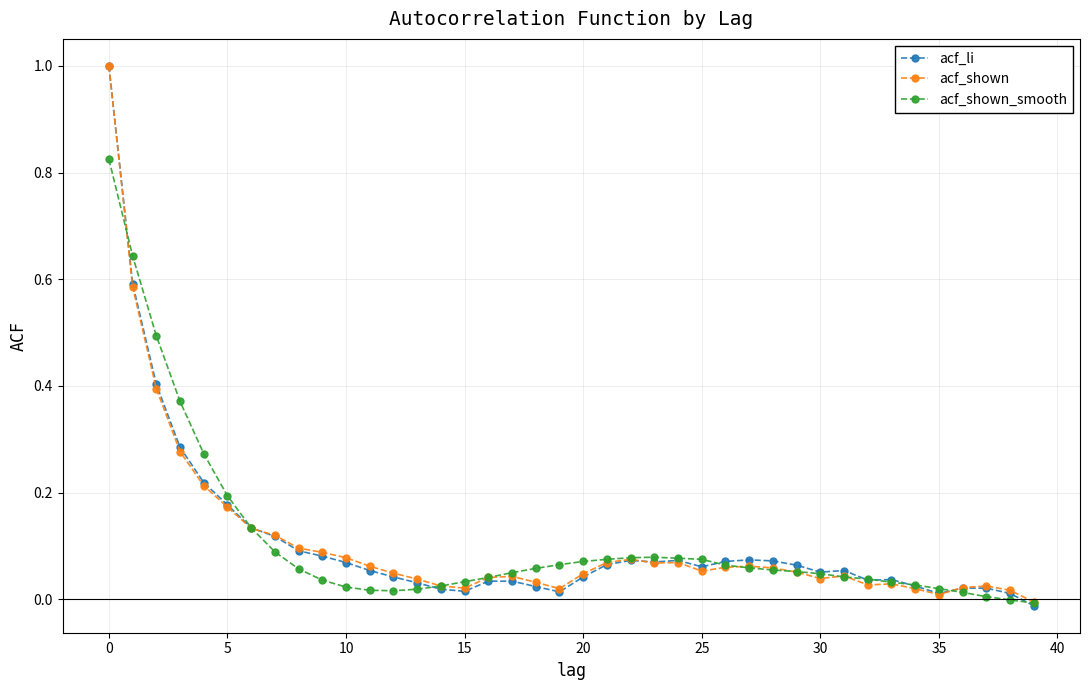

Rank the series by their average value, from lowest to highest.

acf_shown, acf_li, acf_shown_smooth